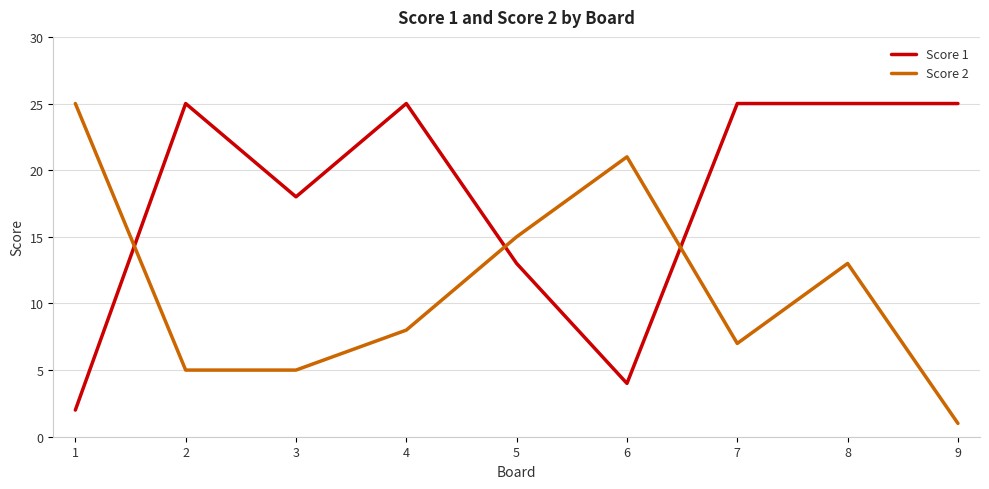

Is the value of Score 2 at 5 greater than the value of Score 1 at 3?

No